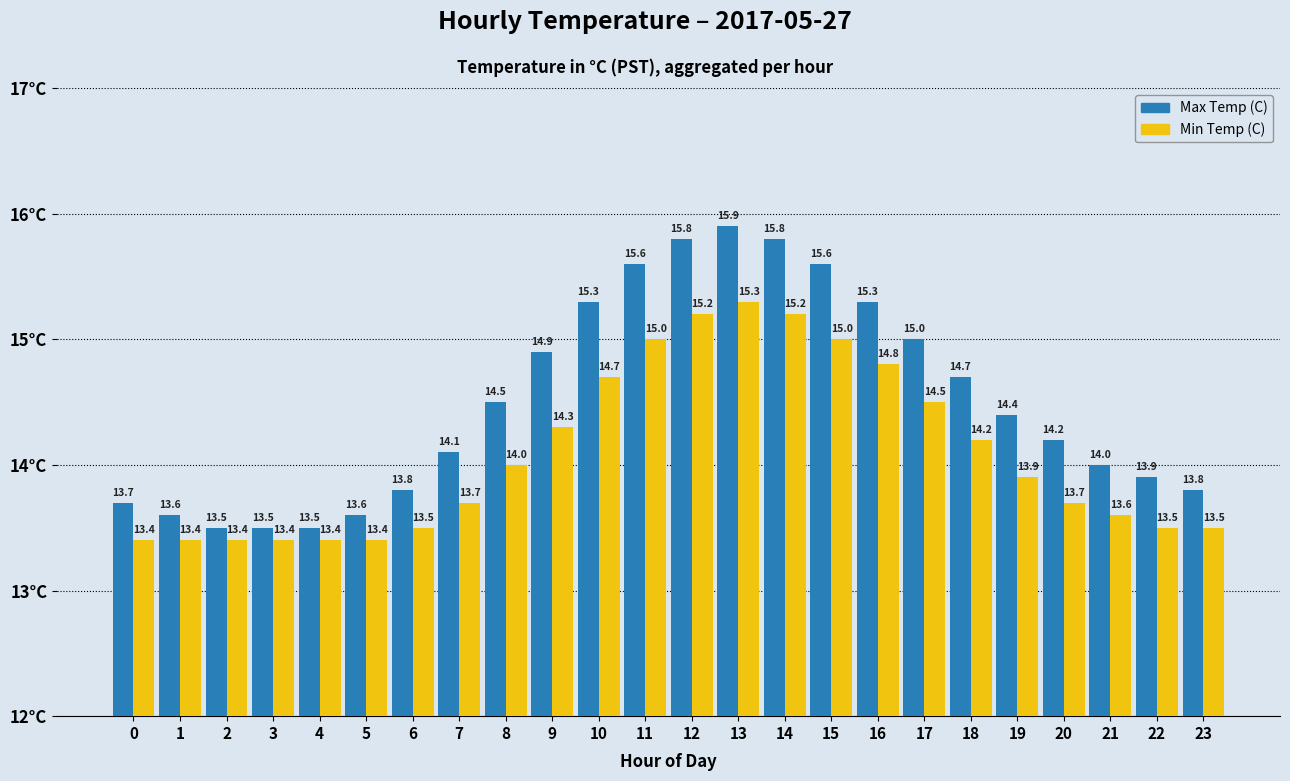

Rank the series by their average value, from highest to lowest.

Max Temp (C), Min Temp (C)